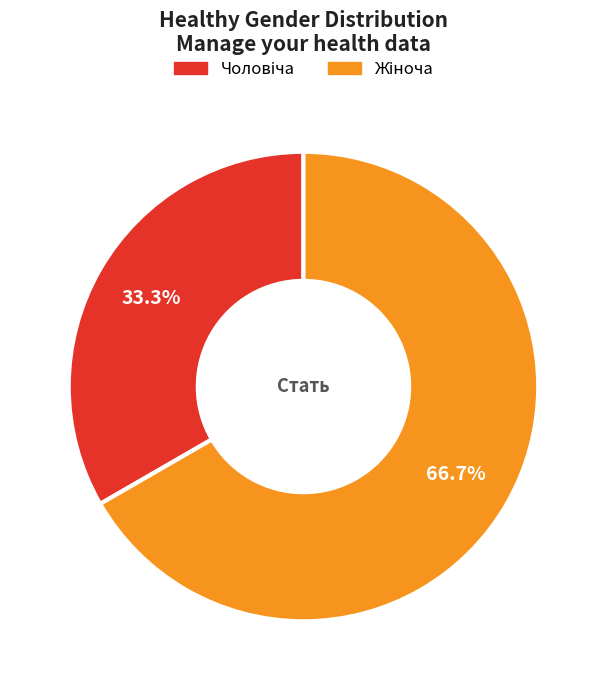

Does any single category account for the majority?

Yes